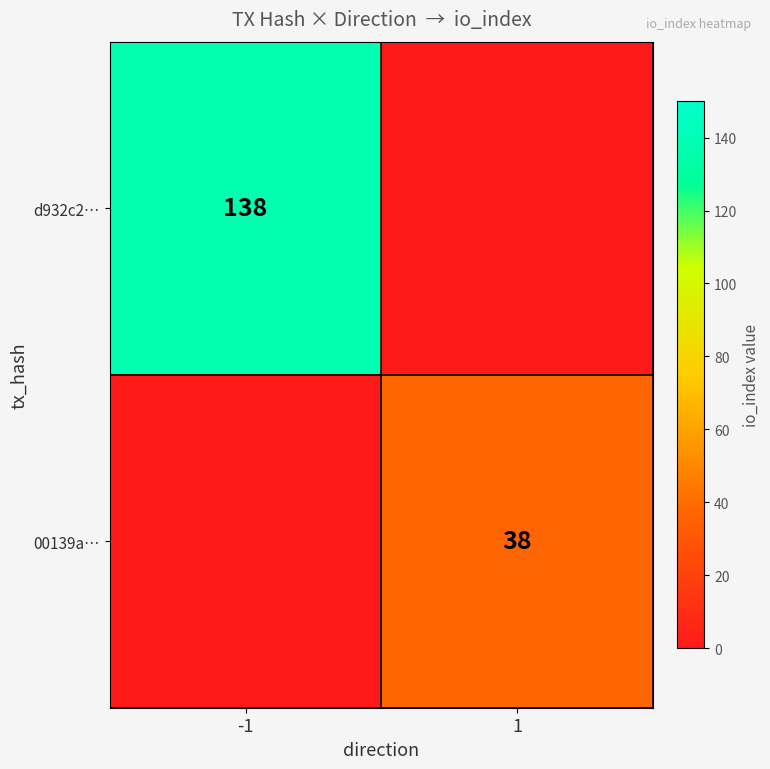

The 00139a… series shows 38 at 1. True or false?

True